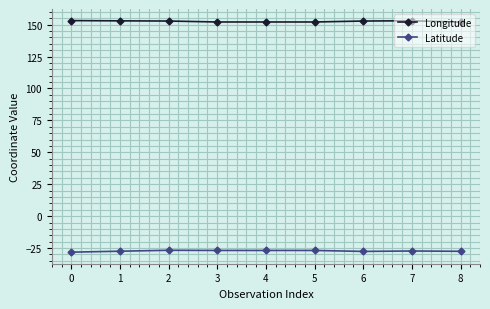

Is the value of Longitude at 5 greater than the value of Latitude at 8?

Yes